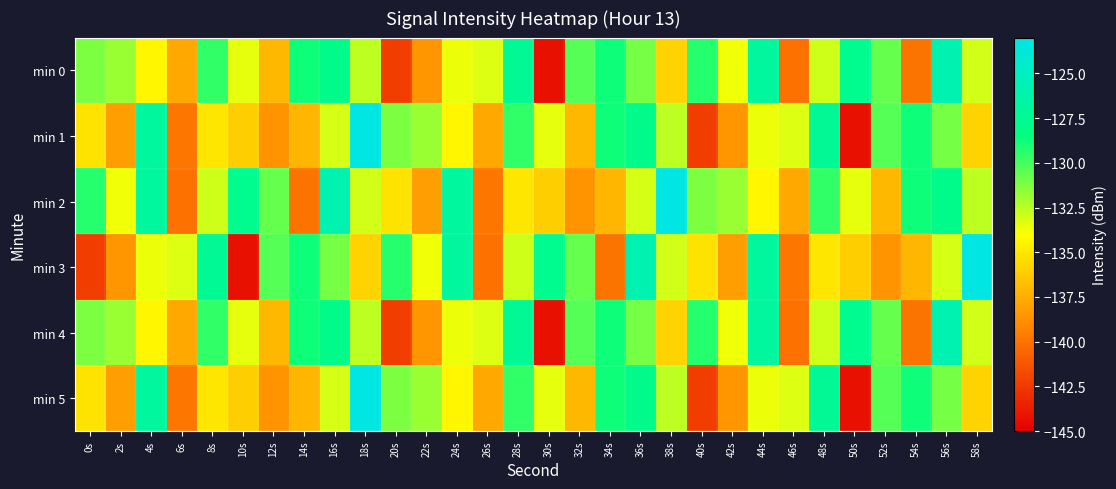

Reading left to right, list all the values displayed in this chart.

min 0: 0s=-131.2	2s=-131.8	4s=-134.4	6s=-137.8	8s=-129.6	10s=-133.4	12s=-137.0	14s=-128.8	16s=-127.9	18s=-132.6	20s=-142.3	22s=-138.5	24s=-133.6	26s=-133.3	28s=-127.3	30s=-144.3	32s=-130.3	34s=-128.8	36s=-131.0	38s=-135.8	40s=-129.3	42s=-133.7	44s=-126.9	46s=-140.0	48s=-132.9	50s=-127.7	52s=-130.7	54s=-139.9	56s=-125.9	58s=-133.0
min 1: 0s=-135.2	2s=-138.2	4s=-126.9	6s=-139.9	8s=-135.1	10s=-136.1	12s=-138.6	14s=-137.2	16s=-133.1	18s=-123.3	20s=-131.2	22s=-131.8	24s=-134.4	26s=-137.8	28s=-129.6	30s=-133.4	32s=-137.0	34s=-128.8	36s=-127.9	38s=-132.6	40s=-142.3	42s=-138.5	44s=-133.6	46s=-133.3	48s=-127.3	50s=-144.3	52s=-130.3	54s=-128.8	56s=-131.0	58s=-135.8
min 2: 0s=-129.3	2s=-133.7	4s=-126.9	6s=-140.0	8s=-132.9	10s=-127.7	12s=-130.7	14s=-139.9	16s=-125.9	18s=-133.0	20s=-135.2	22s=-138.2	24s=-126.9	26s=-139.9	28s=-135.1	30s=-136.1	32s=-138.6	34s=-137.2	36s=-133.1	38s=-123.3	40s=-131.2	42s=-131.8	44s=-134.4	46s=-137.8	48s=-129.6	50s=-133.4	52s=-137.0	54s=-128.8	56s=-127.9	58s=-132.6
min 3: 0s=-142.3	2s=-138.5	4s=-133.6	6s=-133.3	8s=-127.3	10s=-144.3	12s=-130.3	14s=-128.8	16s=-131.0	18s=-135.8	20s=-129.3	22s=-133.7	24s=-126.9	26s=-140.0	28s=-132.9	30s=-127.7	32s=-130.7	34s=-139.9	36s=-125.9	38s=-133.0	40s=-135.2	42s=-138.2	44s=-126.9	46s=-139.9	48s=-135.1	50s=-136.1	52s=-138.6	54s=-137.2	56s=-133.1	58s=-123.3
min 4: 0s=-131.2	2s=-131.8	4s=-134.4	6s=-137.8	8s=-129.6	10s=-133.4	12s=-137.0	14s=-128.8	16s=-127.9	18s=-132.6	20s=-142.3	22s=-138.5	24s=-133.6	26s=-133.3	28s=-127.3	30s=-144.3	32s=-130.3	34s=-128.8	36s=-131.0	38s=-135.8	40s=-129.3	42s=-133.7	44s=-126.9	46s=-140.0	48s=-132.9	50s=-127.7	52s=-130.7	54s=-139.9	56s=-125.9	58s=-133.0
min 5: 0s=-135.2	2s=-138.2	4s=-126.9	6s=-139.9	8s=-135.1	10s=-136.1	12s=-138.6	14s=-137.2	16s=-133.1	18s=-123.3	20s=-131.2	22s=-131.8	24s=-134.4	26s=-137.8	28s=-129.6	30s=-133.4	32s=-137.0	34s=-128.8	36s=-127.9	38s=-132.6	40s=-142.3	42s=-138.5	44s=-133.6	46s=-133.3	48s=-127.3	50s=-144.3	52s=-130.3	54s=-128.8	56s=-131.0	58s=-135.8